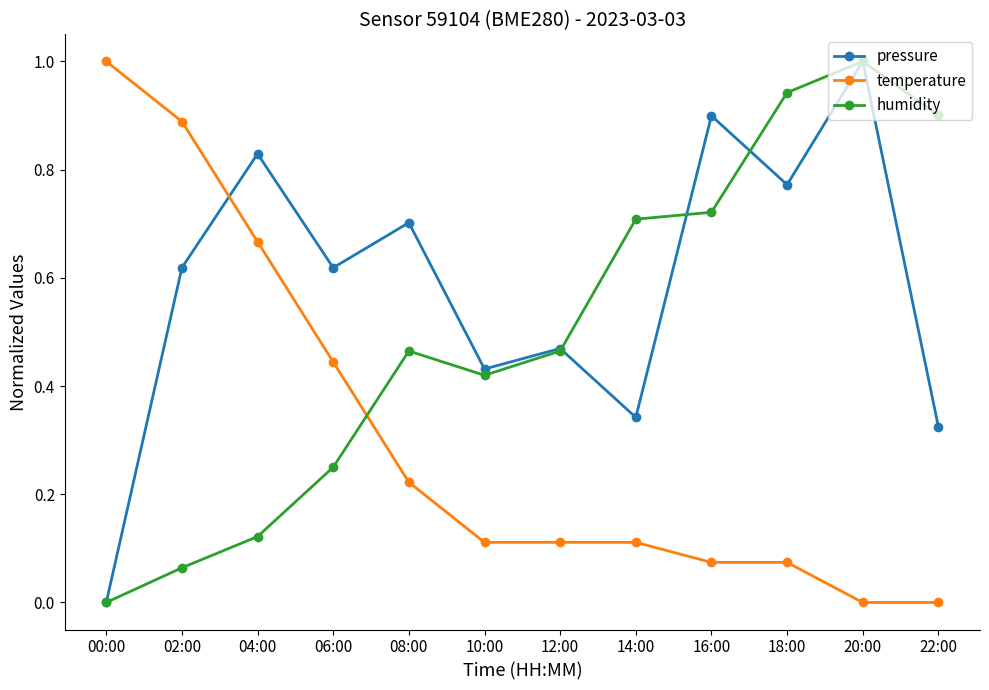

How many times do temperature and humidity cross each other?

1